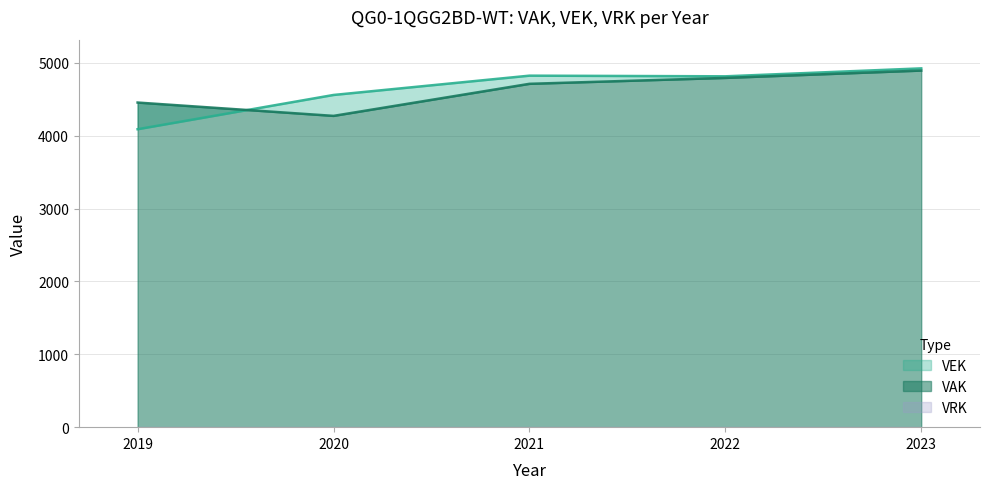

What is the value of the VEK point at the 4th from the left?

4815